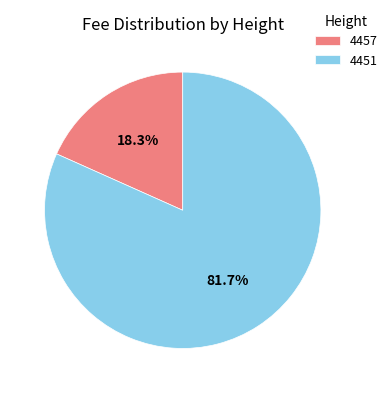

Which slice is the largest?

4451